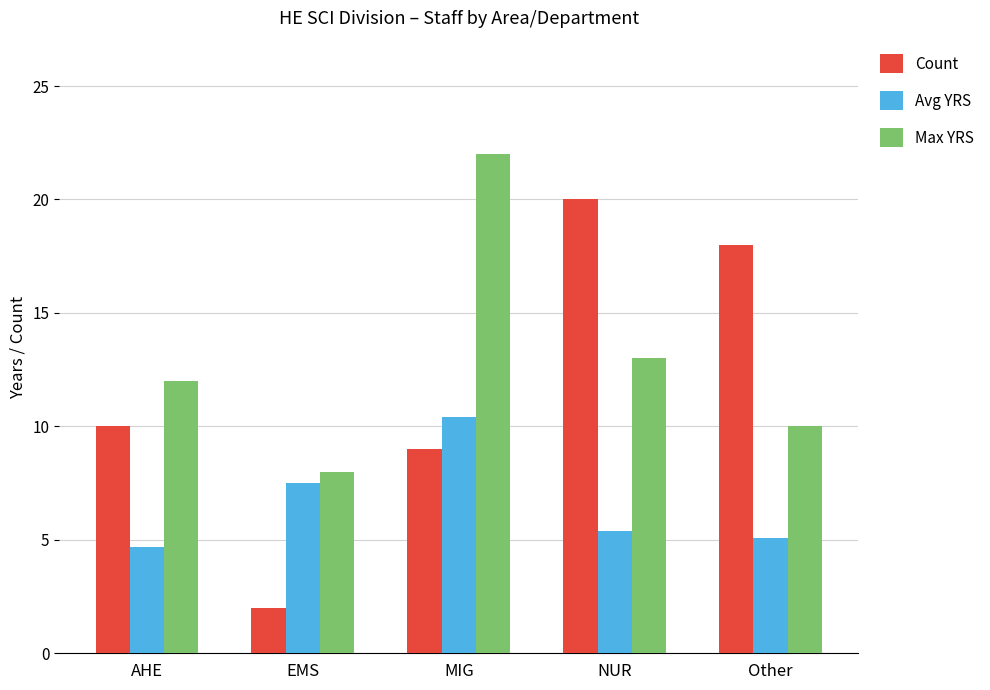

At which category is the sum across all series the highest?

MIG